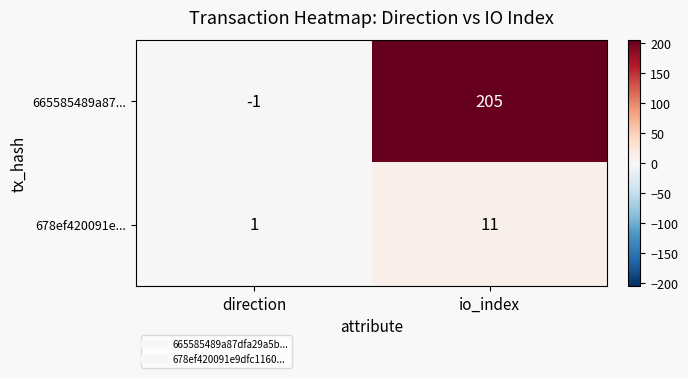

Which series has the largest range (max minus min)?

665585489a87...